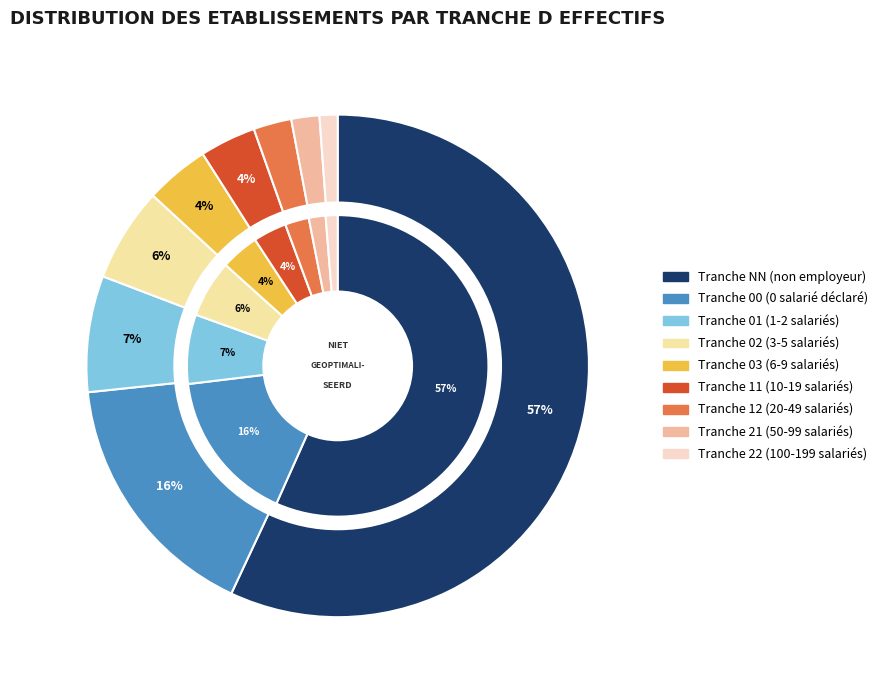

What percentage is the NN slice, to the nearest percent?

57%